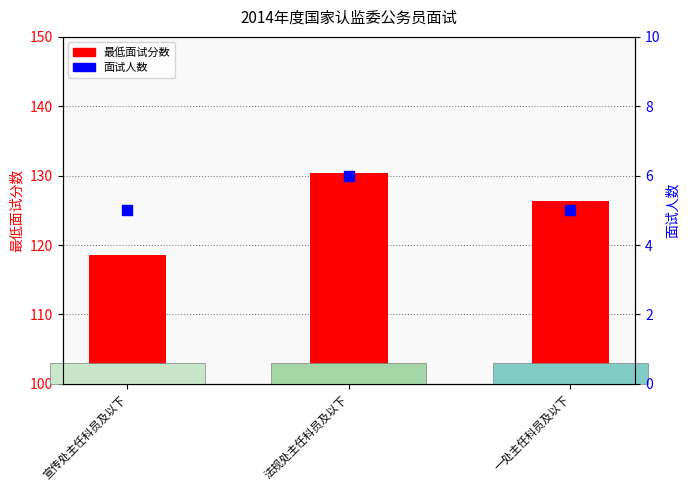

Is the value of 最低面试分数 at 宣传处主任科员及以下 greater than the value of 面试人数 at 宣传处主任科员及以下?

Yes